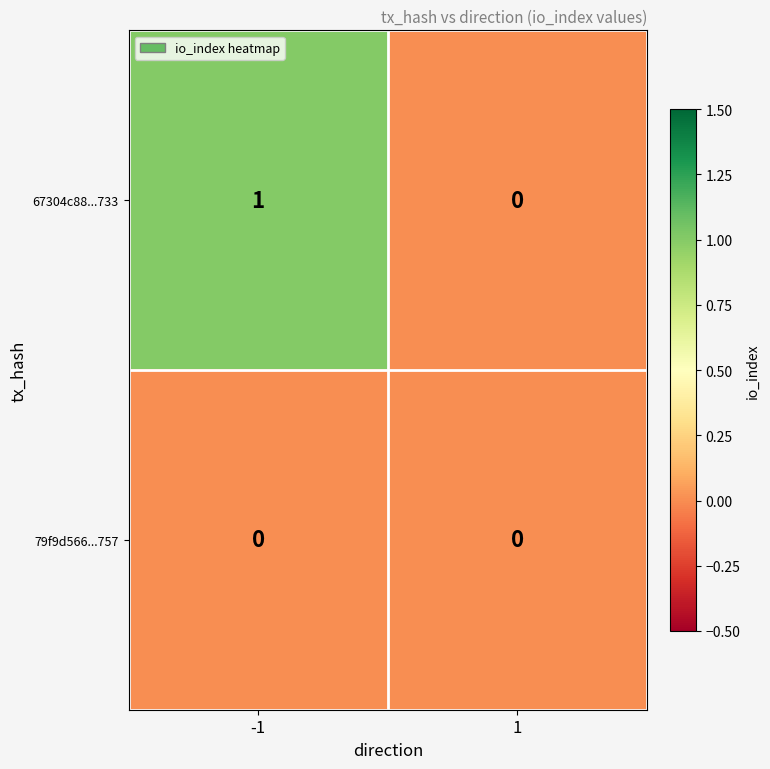

List the series in order of their peak value, lowest first.

79f9d566...757, 67304c88...733